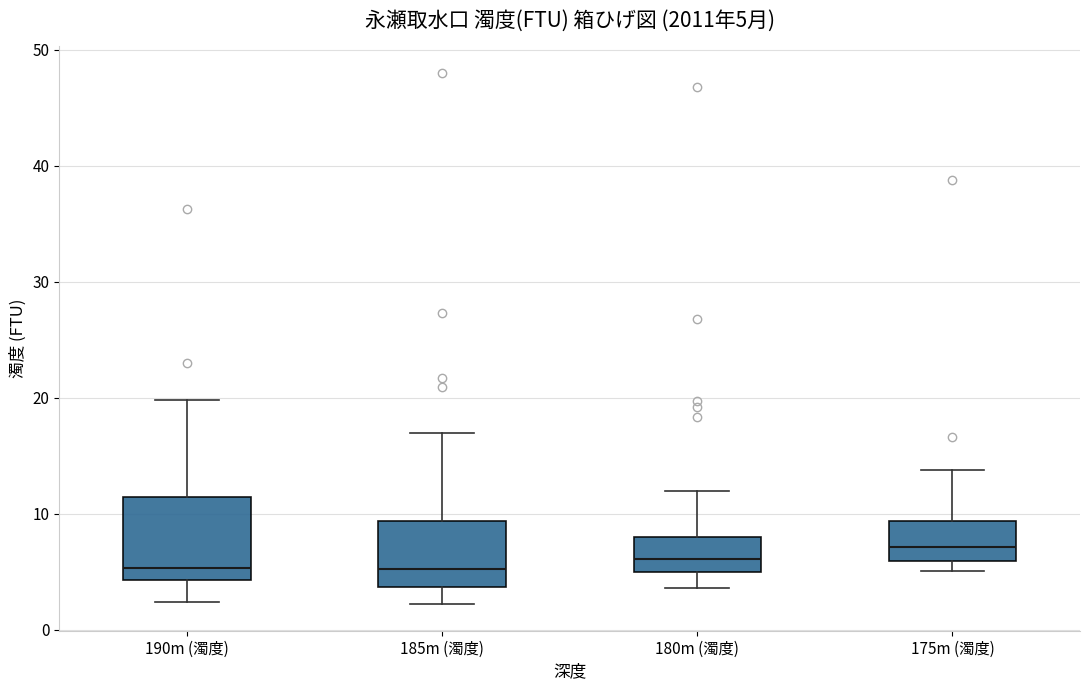

Comparing the boxes themselves (not the whiskers), which one is the tallest?

190m (濁度)